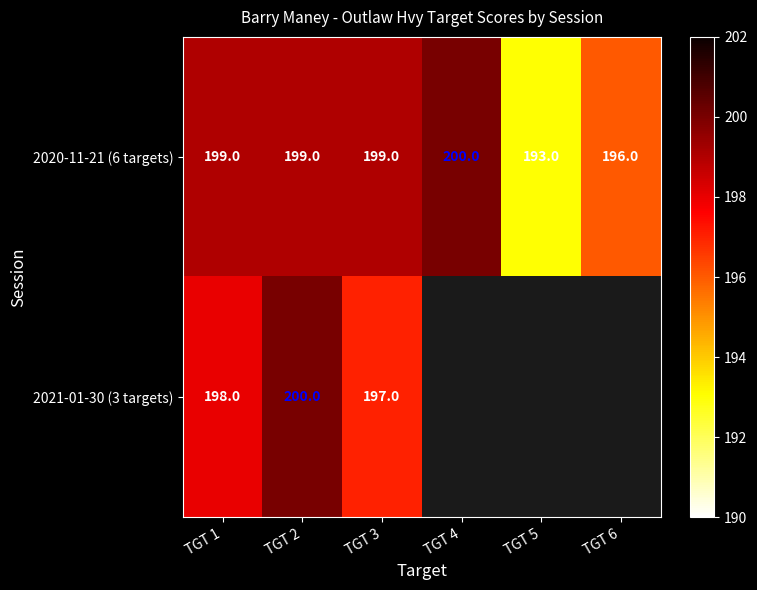

What is the smallest value displayed?

193.0